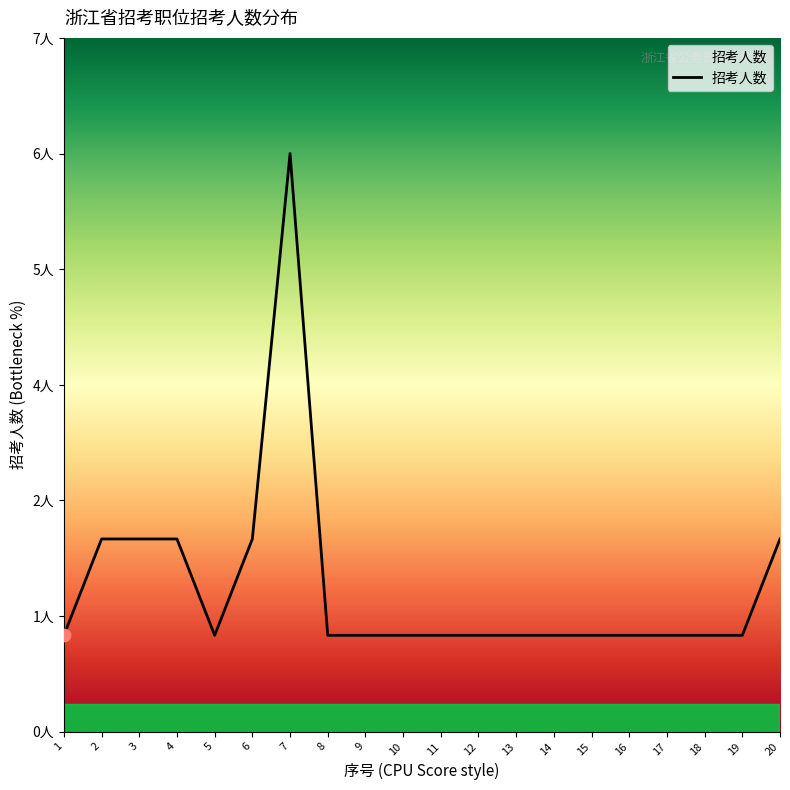

Between 2 and 11, which is larger?

2